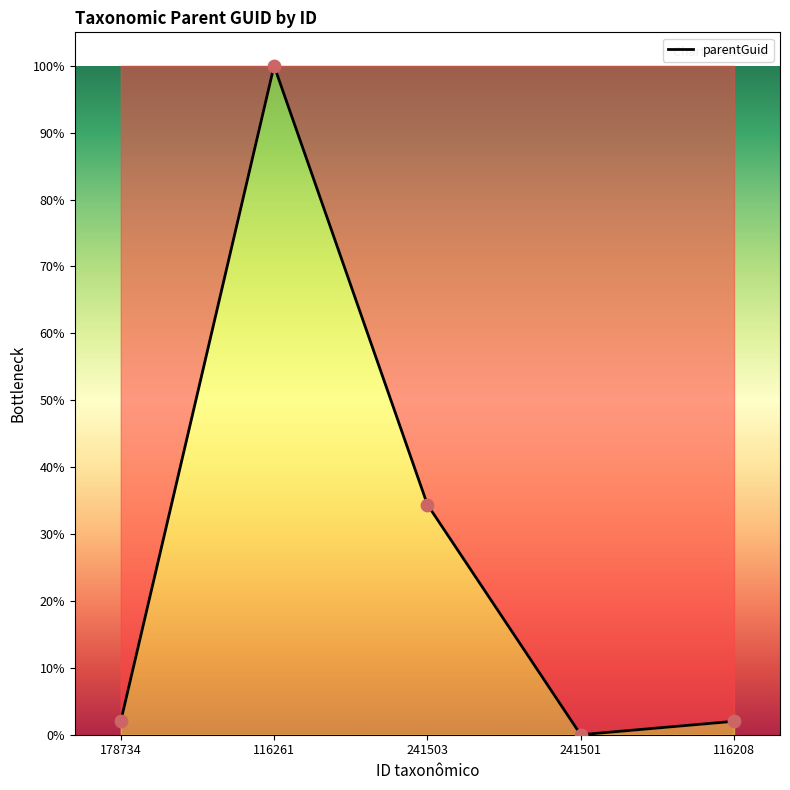

Between 116261 and 241501, which is larger?

116261